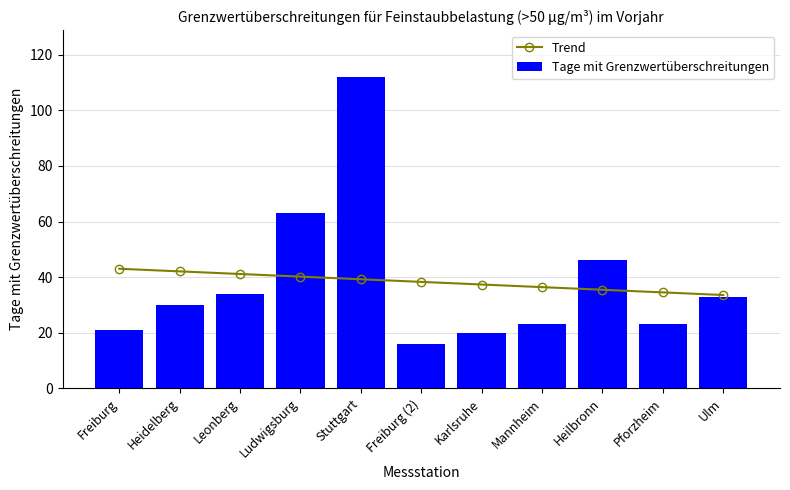

What is the label of the 11th bar from the left?

Ulm